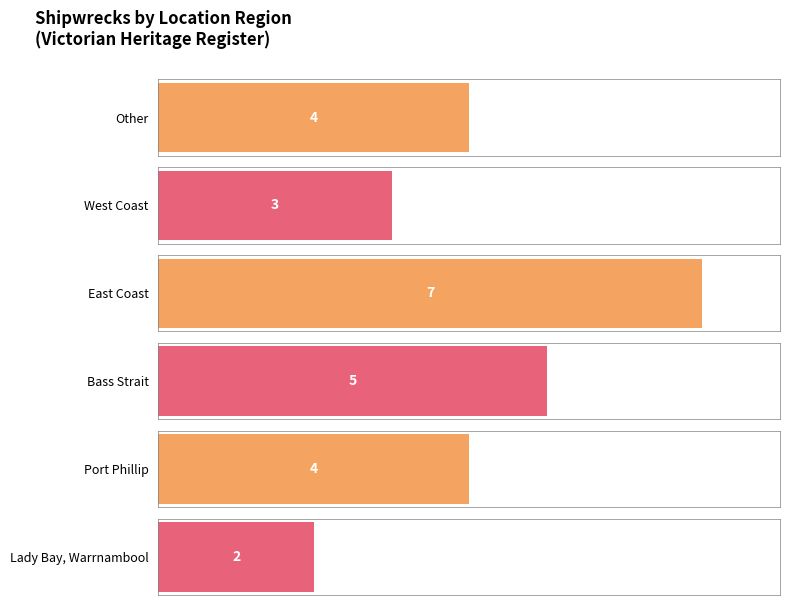

At which category does the chart reach its minimum across all series?

Lady Bay Warrnambool